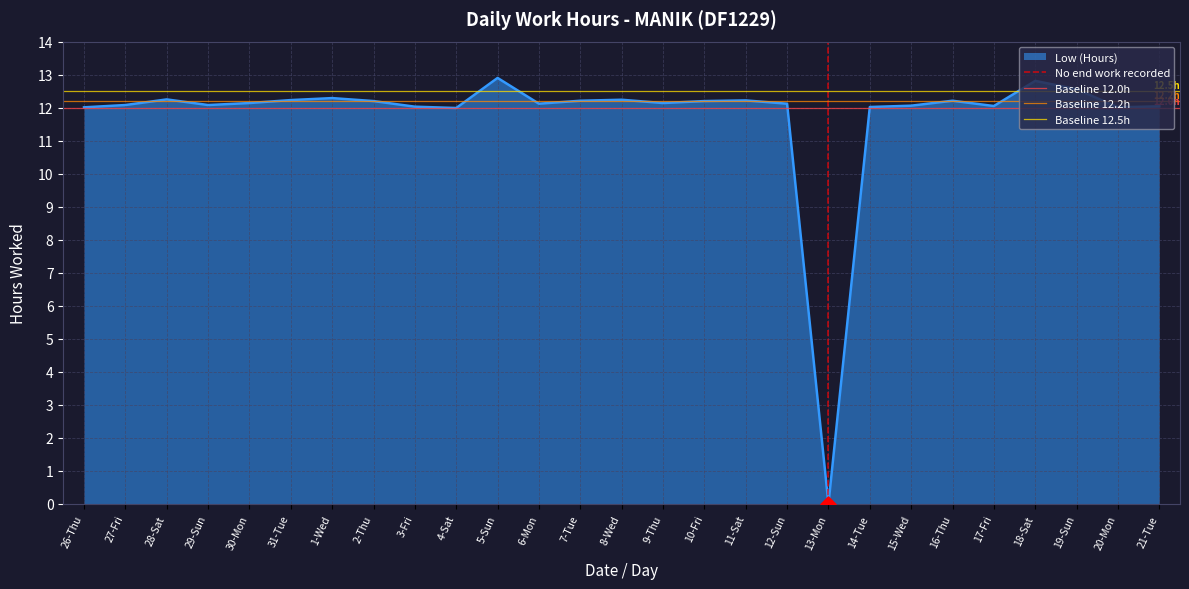

Which series has the largest total across all categories?

Baseline 12.5h